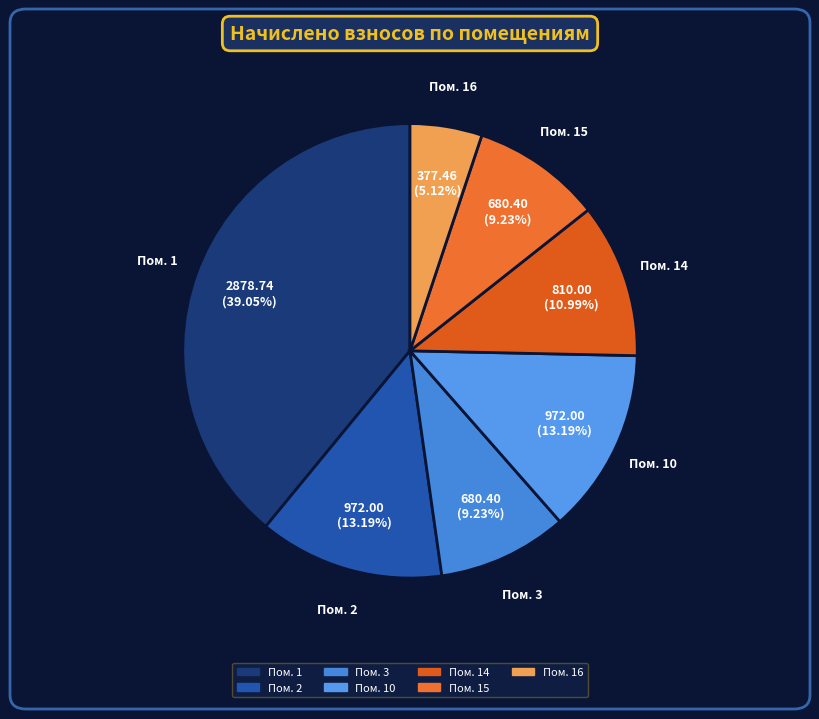

Combined, do Пом. 3 and Пом. 16 account for over 50%?

No